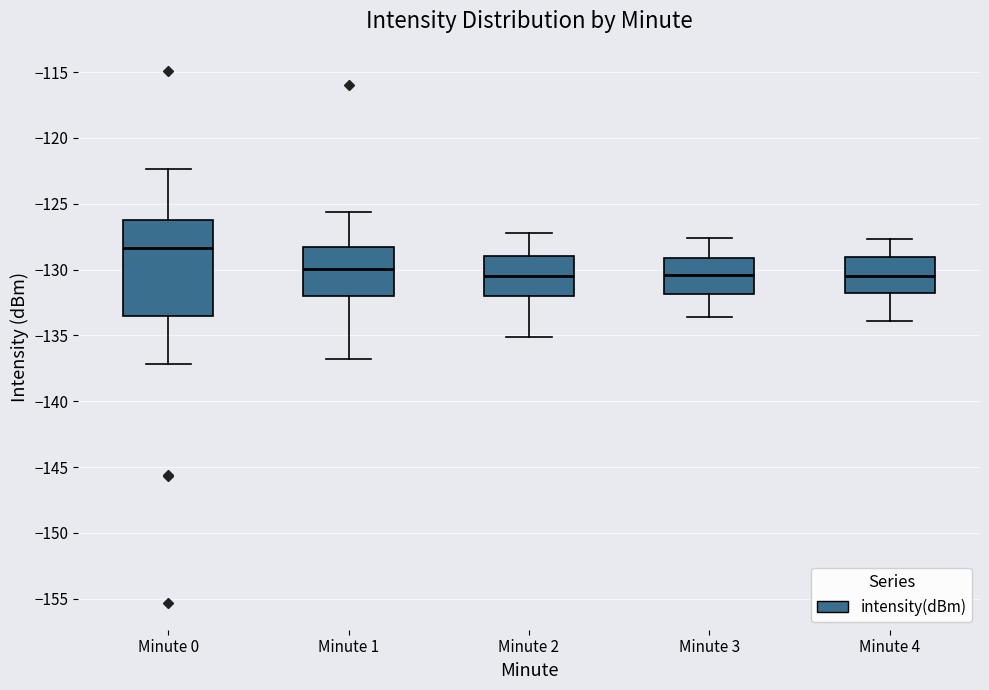

Which box is the tallest, from its lower edge to its upper edge?

Minute 0